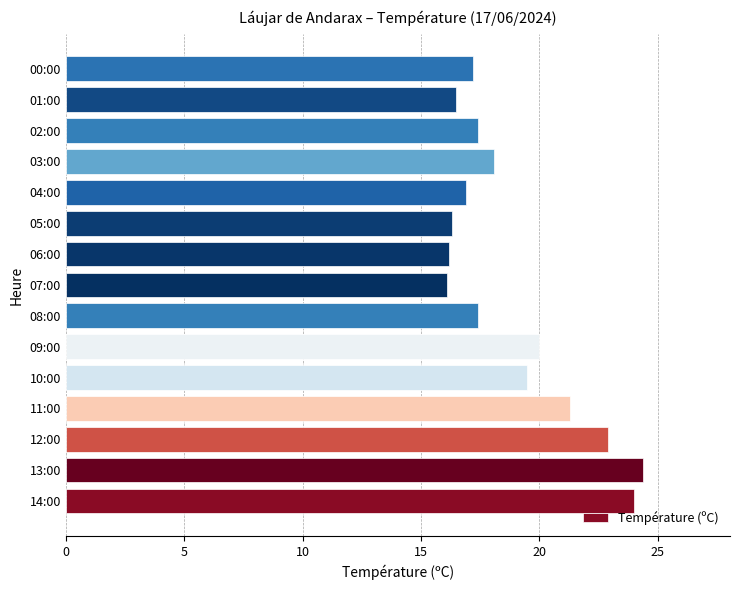

Between 12:00 and 00:00, which is larger?

12:00